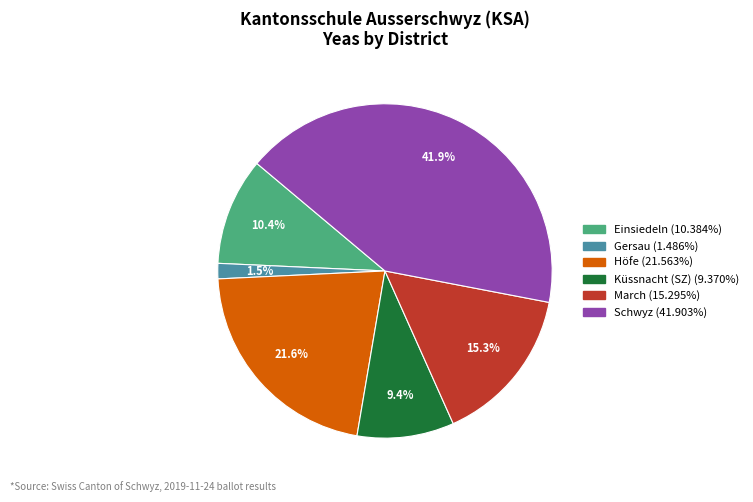

Is there any slice that represents more than half of the pie?

No